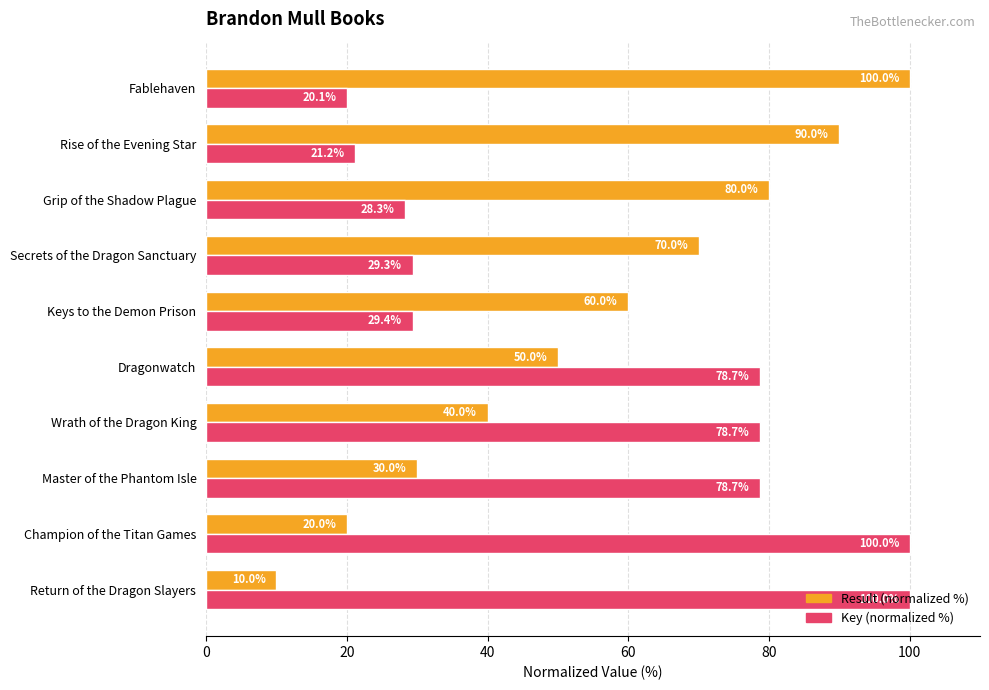

The value of Result (normalized %) at Master of the Phantom Isle is 30.0. True or false?

True